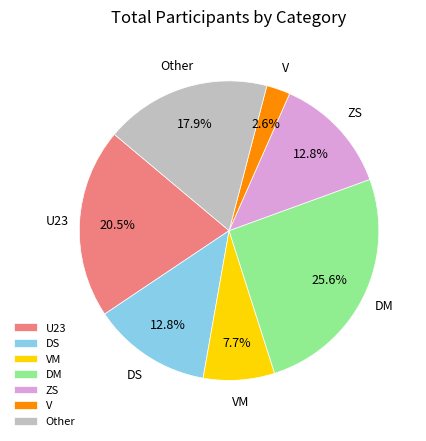

What is the ratio of the value at ZS to the value at Other?

0.7